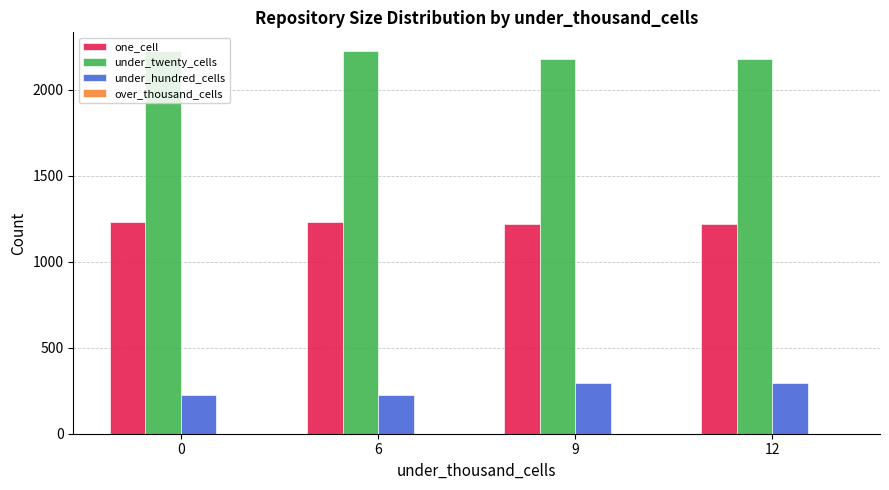

Does the chart contain any negative values?

No